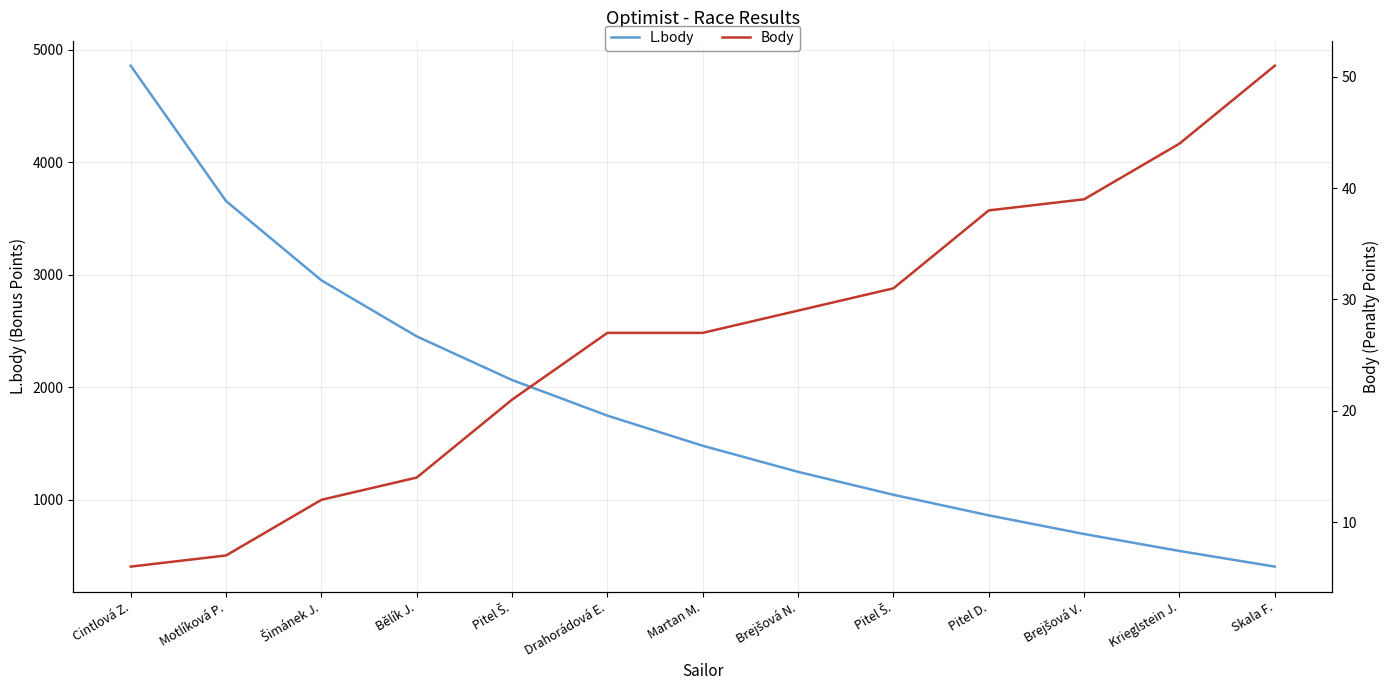

At Pitel D., list the series in order from smallest to largest.

Body, L.body